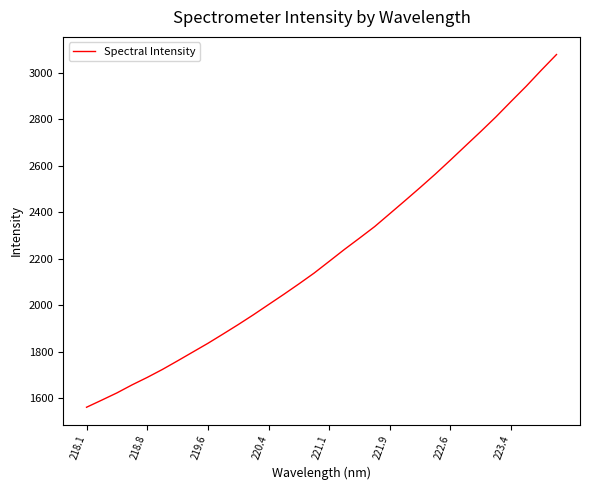

What is the minimum value shown in the chart?

1562.3